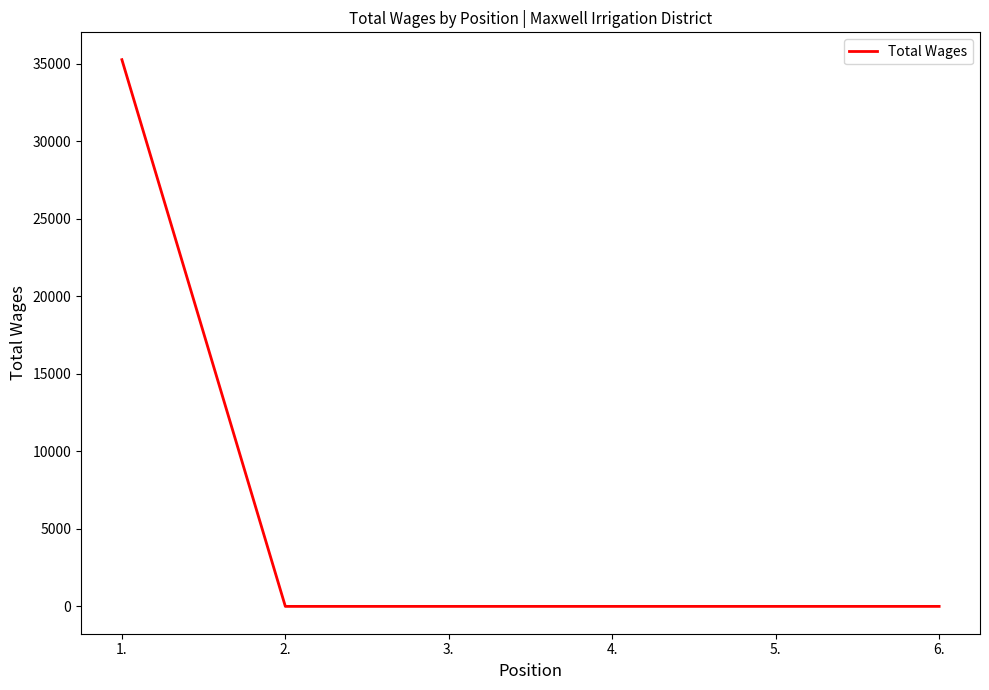

Which has a higher value, 1. or 6.?

1.